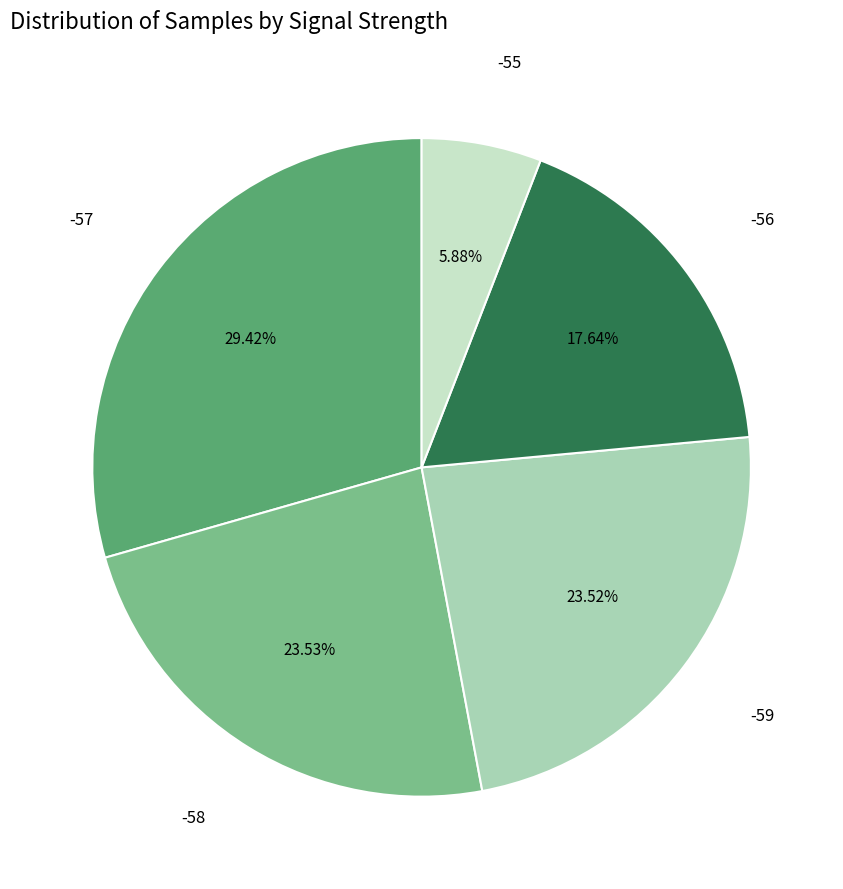

Does any single category account for the majority?

No